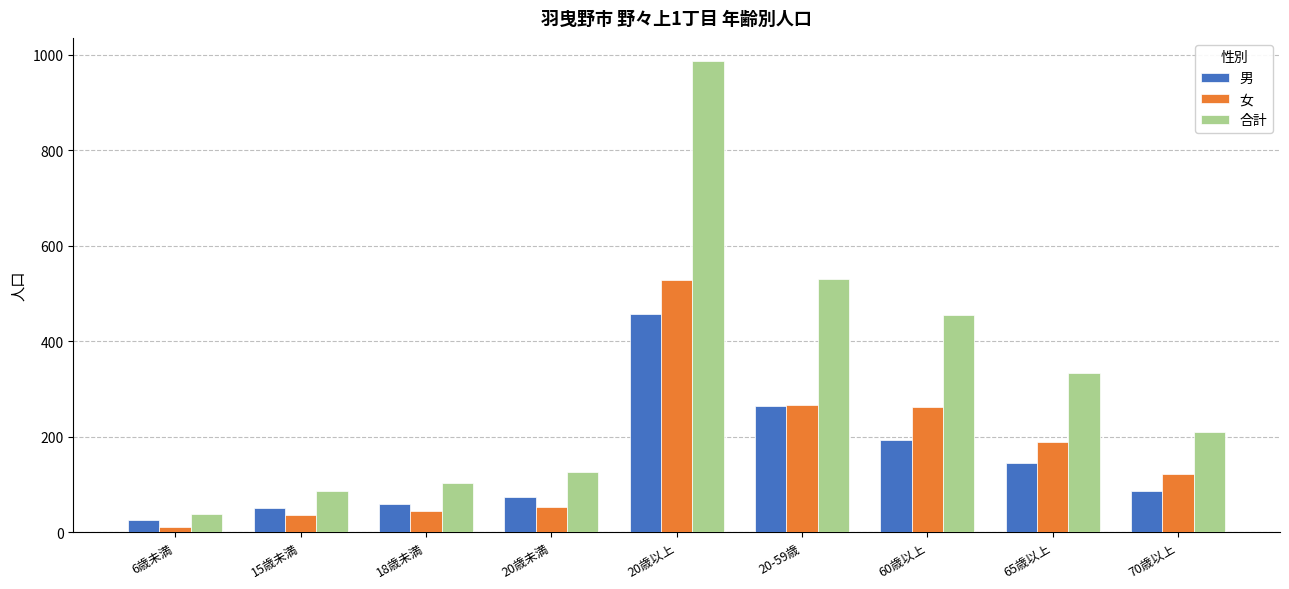

Which category has the highest value in the 合計 series?

20歳以上